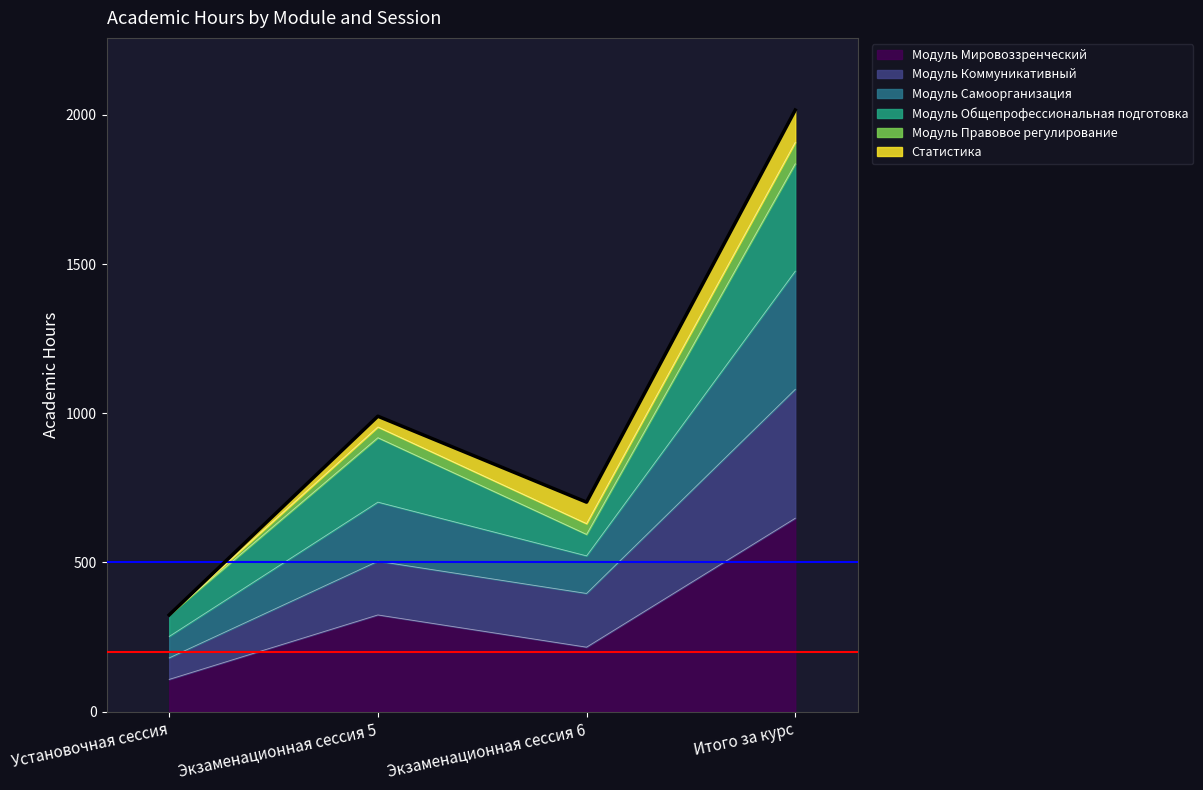

Does the chart display data point markers on the line(s)?

No